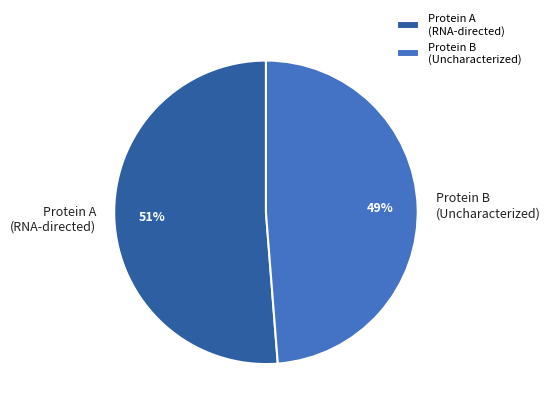

To the nearest percent, what percentage of the pie is Protein B (Uncharacterized)?

49%